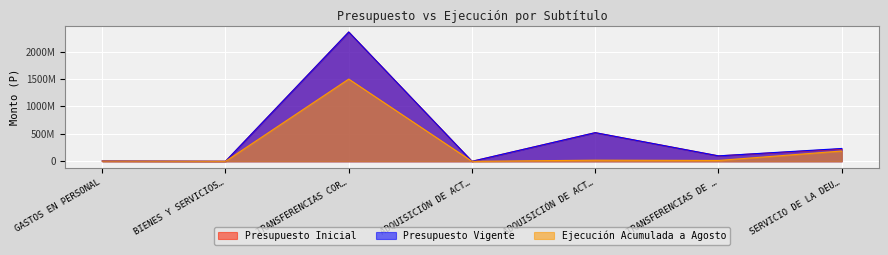

Which series has the widest spread of values?

Presupuesto Vigente